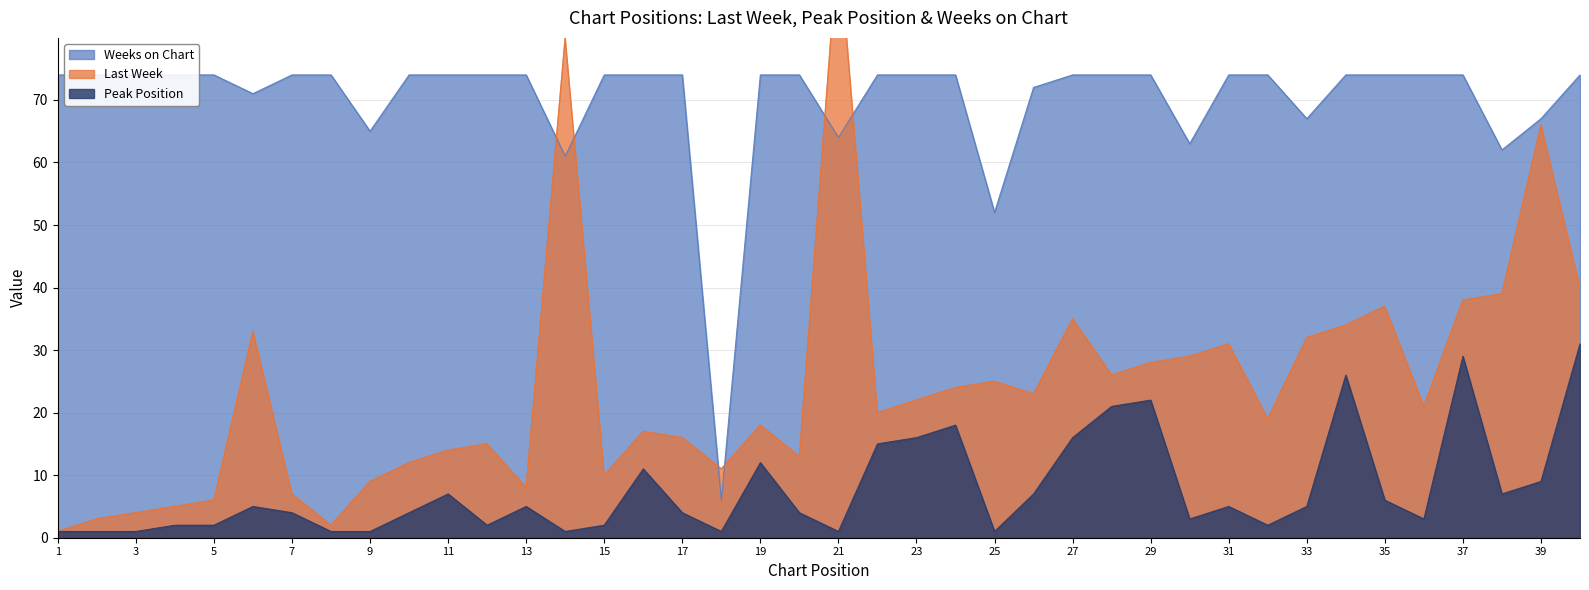

Reading left to right, extract all data points from this chart.

Last Week: 1	3	4	5	6	33	7	2	9	12	14	15	8	80	10	17	16	11	18	13	96	20	22	24	25	23	35	26	28	29	31	19	32	34	37	21	38	39	66	40
Peak Position: 1	1	1	2	2	5	4	1	1	4	7	2	5	1	2	11	4	1	12	4	1	15	16	18	1	7	16	21	22	3	5	2	5	26	6	3	29	7	9	31
Weeks on Chart: 74	74	74	74	74	71	74	74	65	74	74	74	74	61	74	74	74	6	74	74	64	74	74	74	52	72	74	74	74	63	74	74	67	74	74	74	74	62	67	74